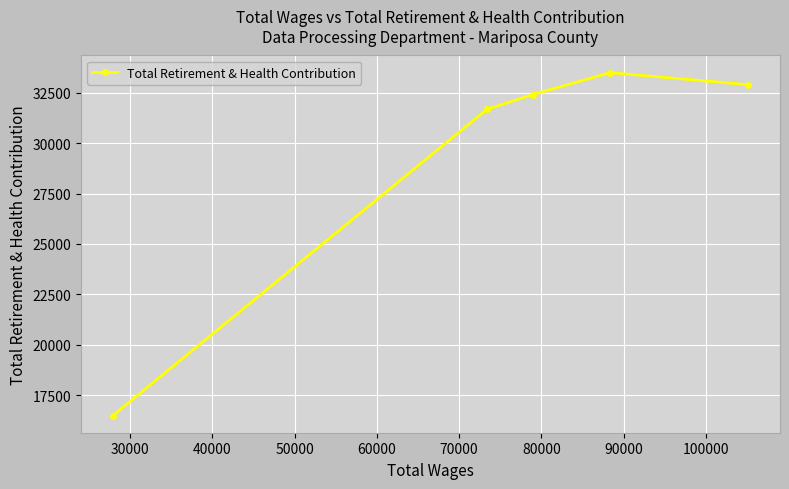

What is the average value?

29396